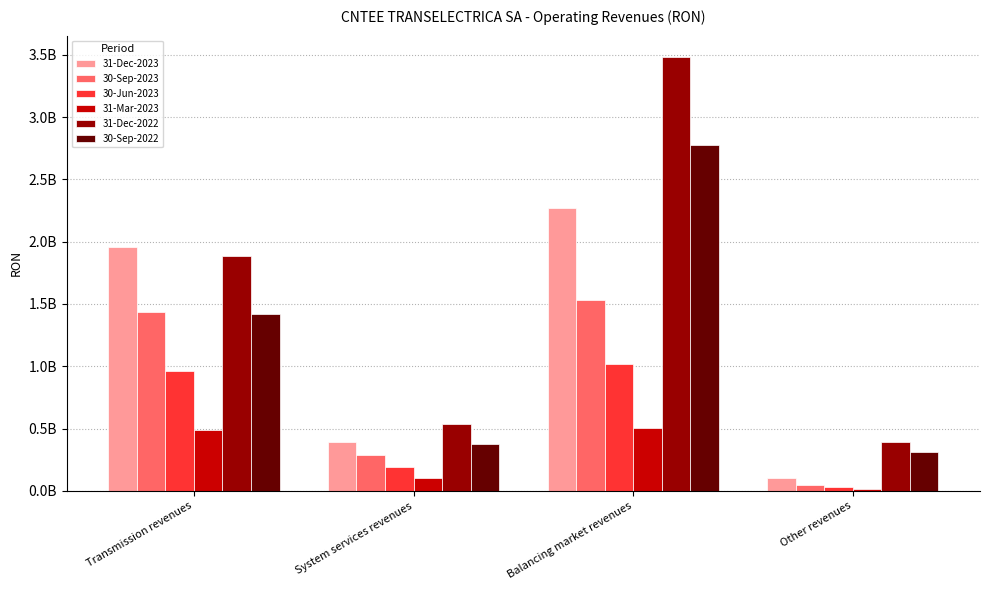

What is the difference between the maximum and second lowest values in the 30-Sep-2022 series?

2395199054